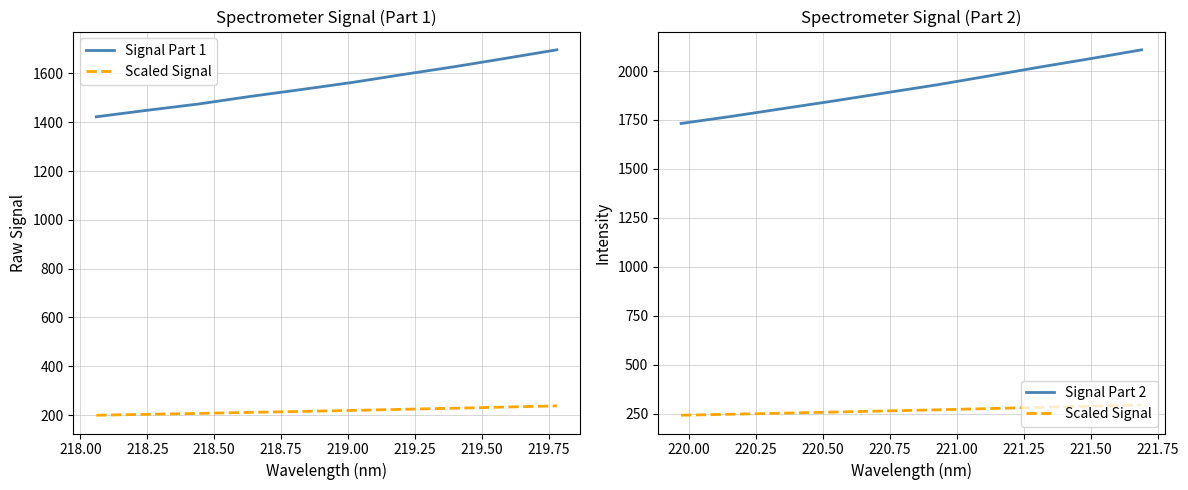

What is the sum of all Signal Part 1 values?

15529.9